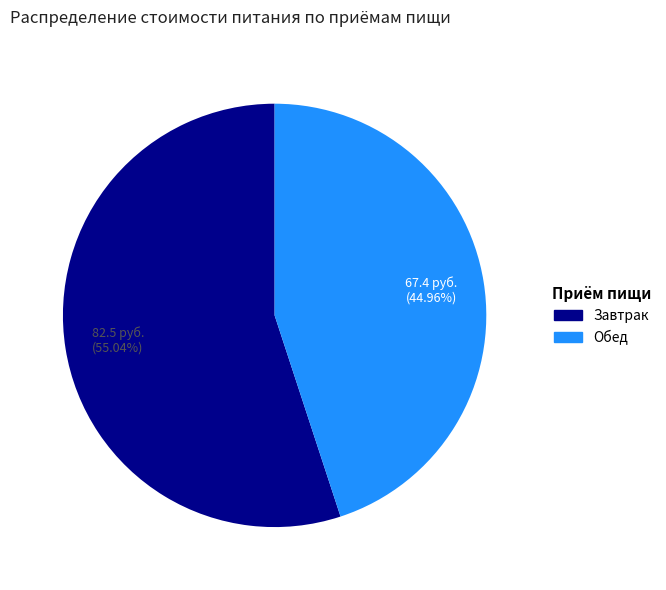

Is there any slice that represents more than half of the pie?

Yes